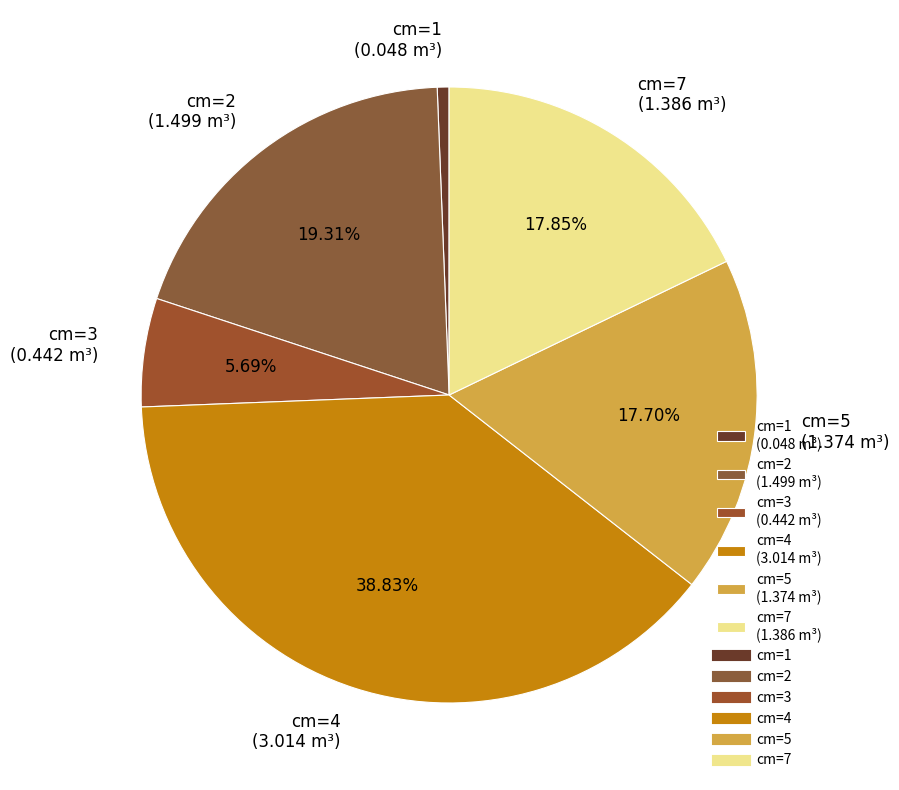

Which has a higher value, cm=2 (1.499 m³) or cm=4 (3.014 m³)?

cm=4 (3.014 m³)